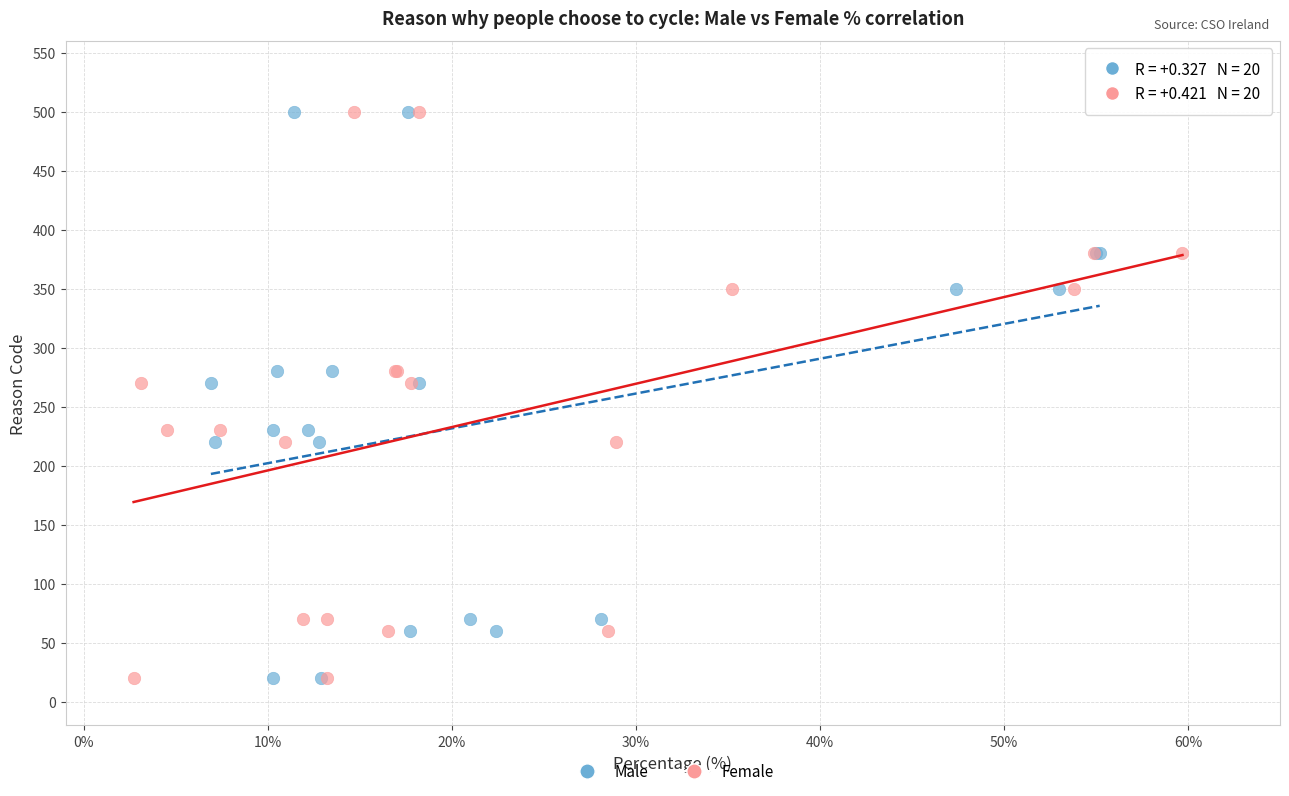

What are all the series names shown in the legend?

Male, Female